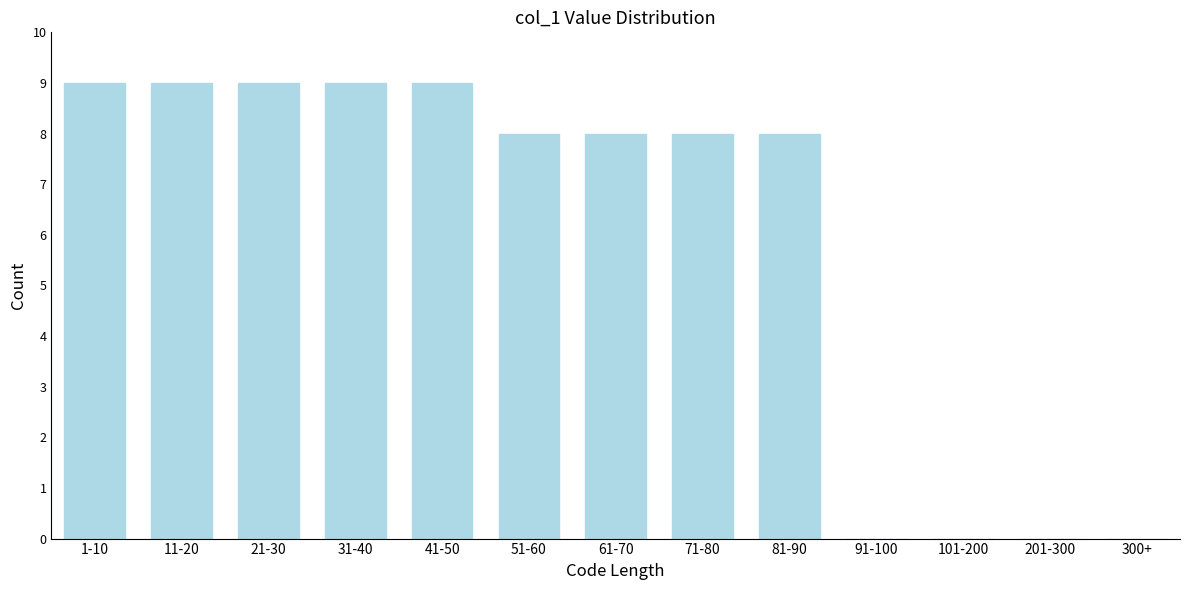

Reading left to right, what are all the values shown in this chart?

1-10=9	11-20=9	21-30=9	31-40=9	41-50=9	51-60=8	61-70=8	71-80=8	81-90=8	91-100=0	101-200=0	201-300=0	300+=0